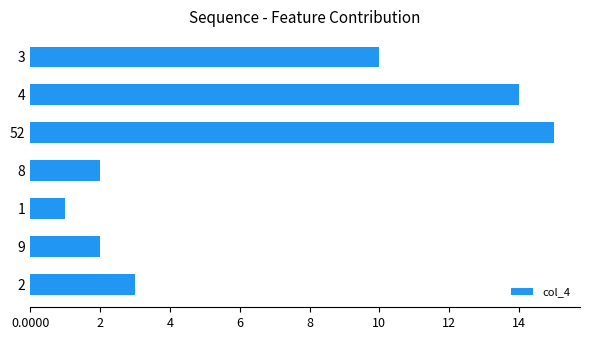

Count the number of data series in this chart.

1